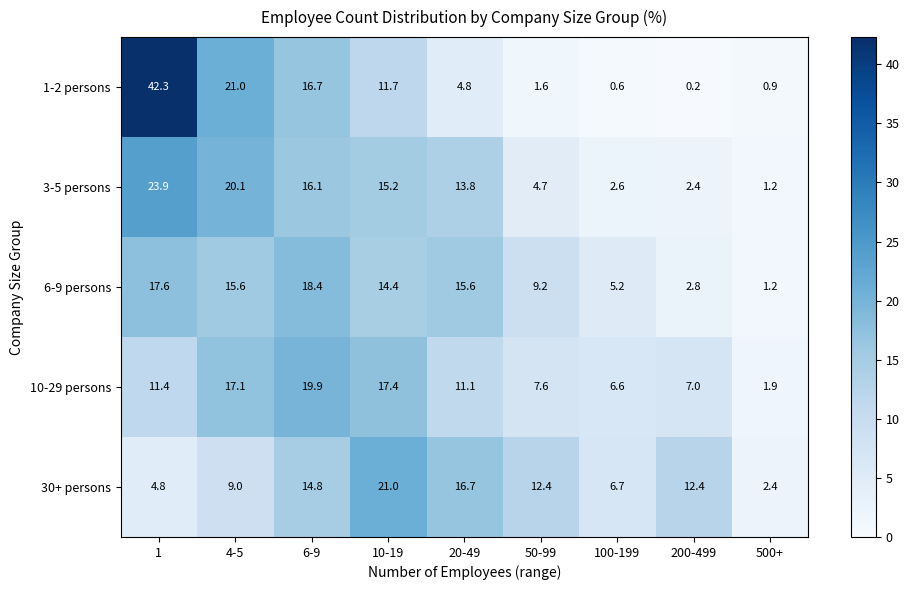

Count the number of categories in the chart.

9